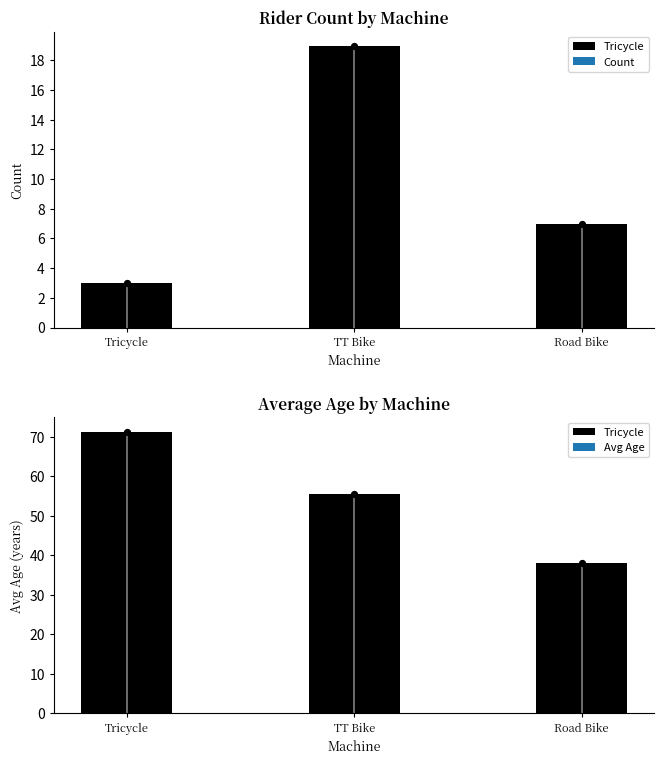

Which series contains the highest Y value?

Avg Age